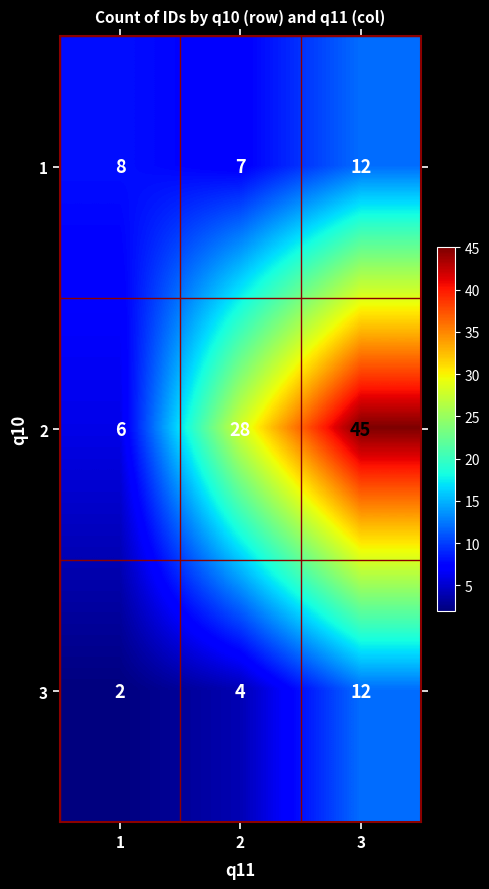

What is the average value of the 2 series?

26